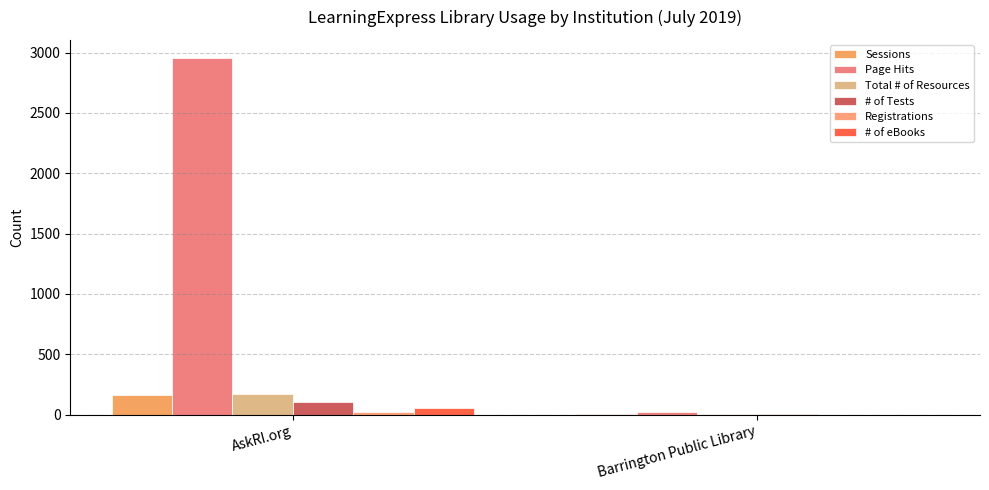

What is the minimum value for Registrations?

1